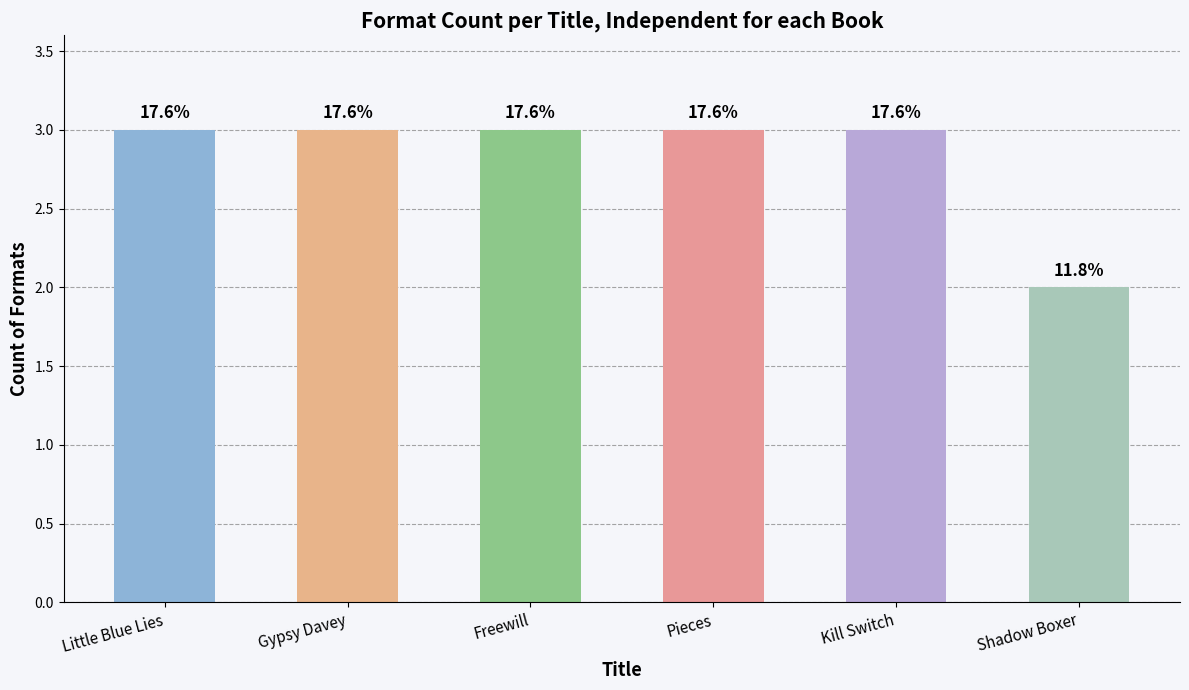

True or false: the data shows 2 at Pieces.

False